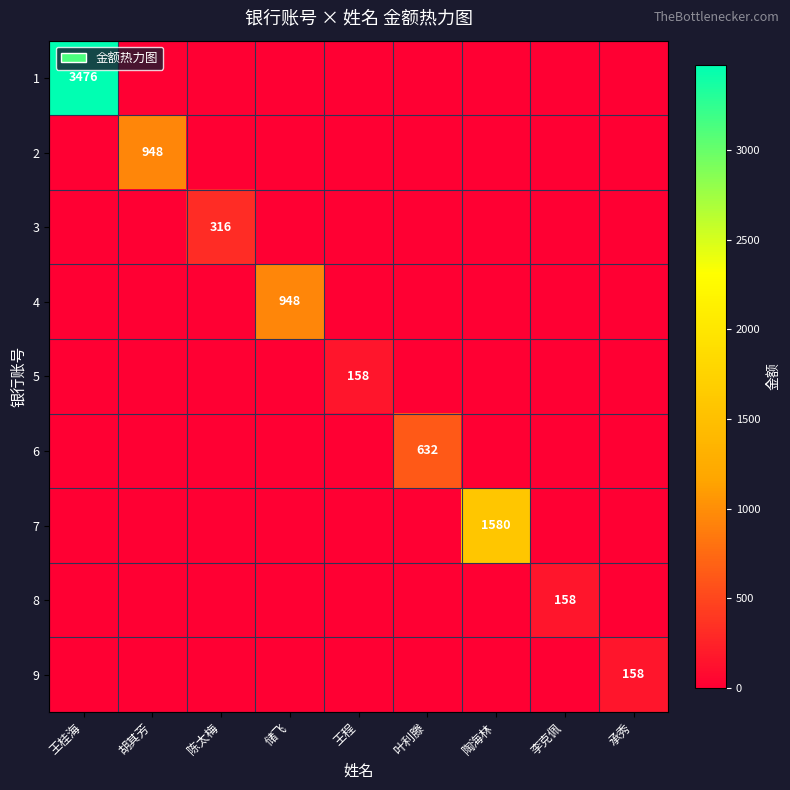

Is it true that 8 equals 38 at 李克佩?

False